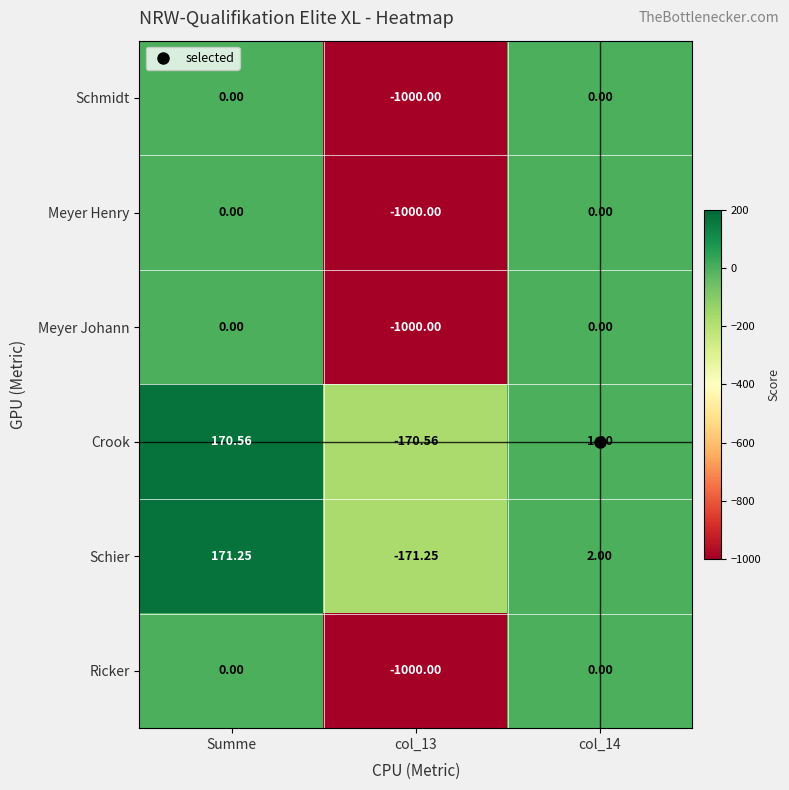

Which series has the largest total across all categories?

Schier